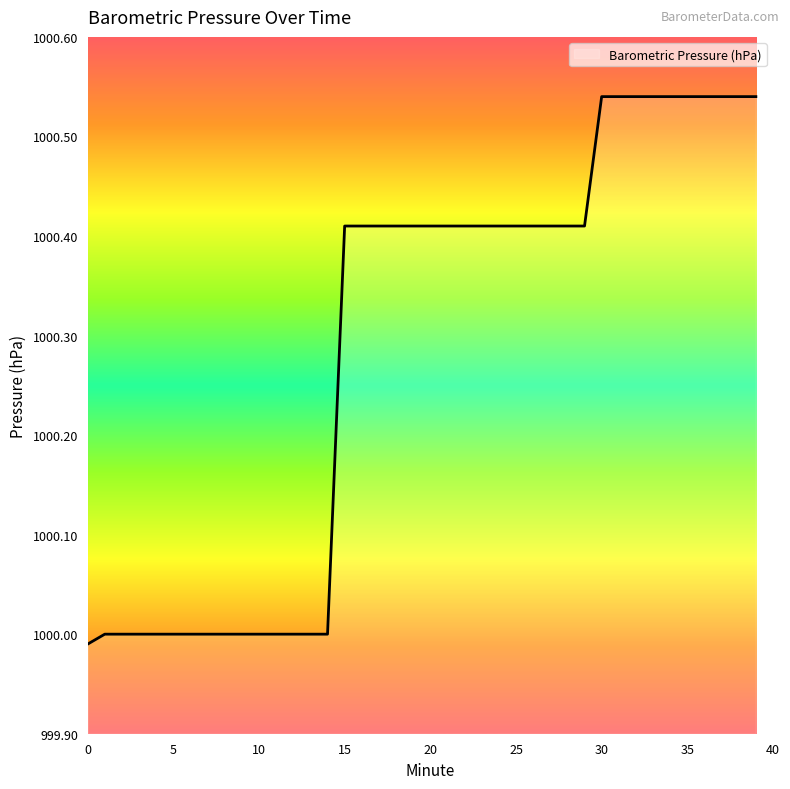

Reading left to right, list all the values displayed in this chart.

0=1000.0	1=1000.0	2=1000.0	3=1000.0	4=1000.0	5=1000.0	6=1000.0	7=1000.0	8=1000.0	9=1000.0	10=1000.0	11=1000.0	12=1000.0	13=1000.0	14=1000.0	15=1000.4	16=1000.4	17=1000.4	18=1000.4	19=1000.4	20=1000.4	21=1000.4	22=1000.4	23=1000.4	24=1000.4	25=1000.4	26=1000.4	27=1000.4	28=1000.4	29=1000.4	30=1000.5	31=1000.5	32=1000.5	33=1000.5	34=1000.5	35=1000.5	36=1000.5	37=1000.5	38=1000.5	39=1000.5